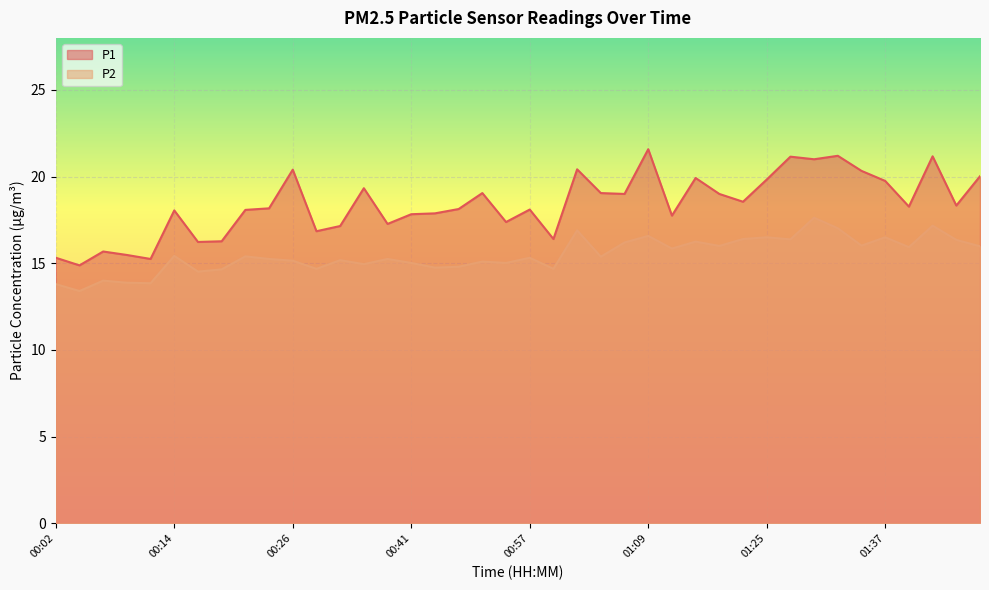

Which series has the largest range (max minus min)?

P1